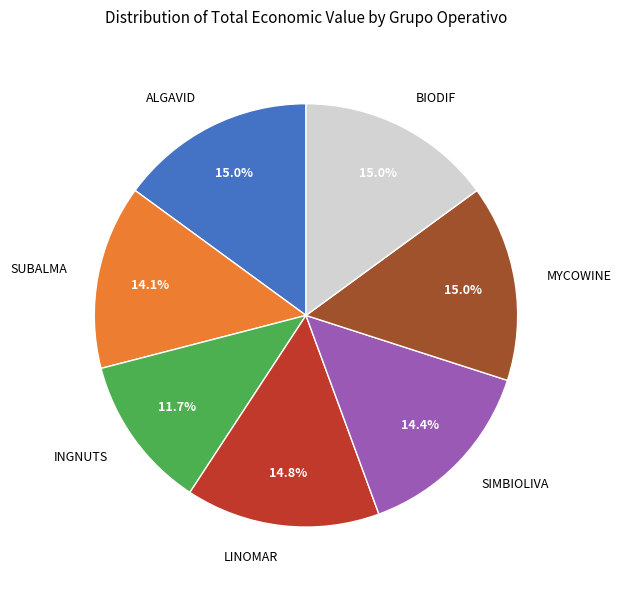

Is there a majority slice in this chart?

No